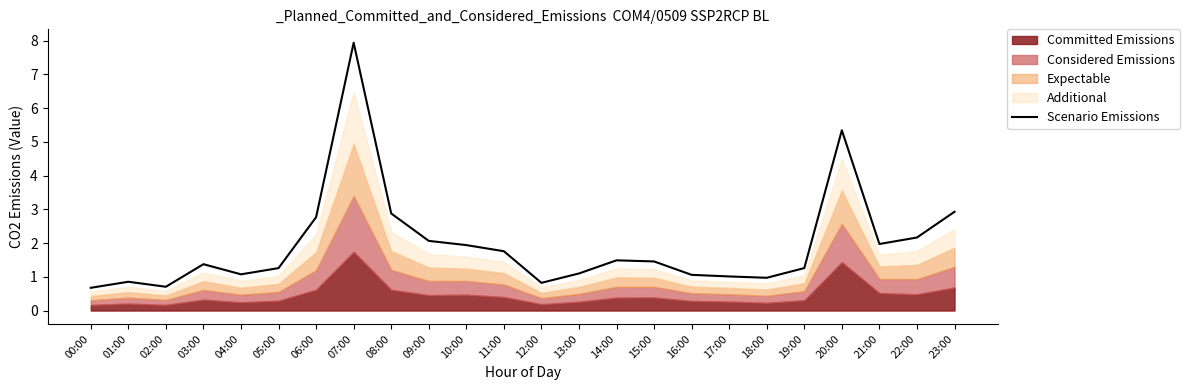

What is the label of the 5th point from the left?

04:00